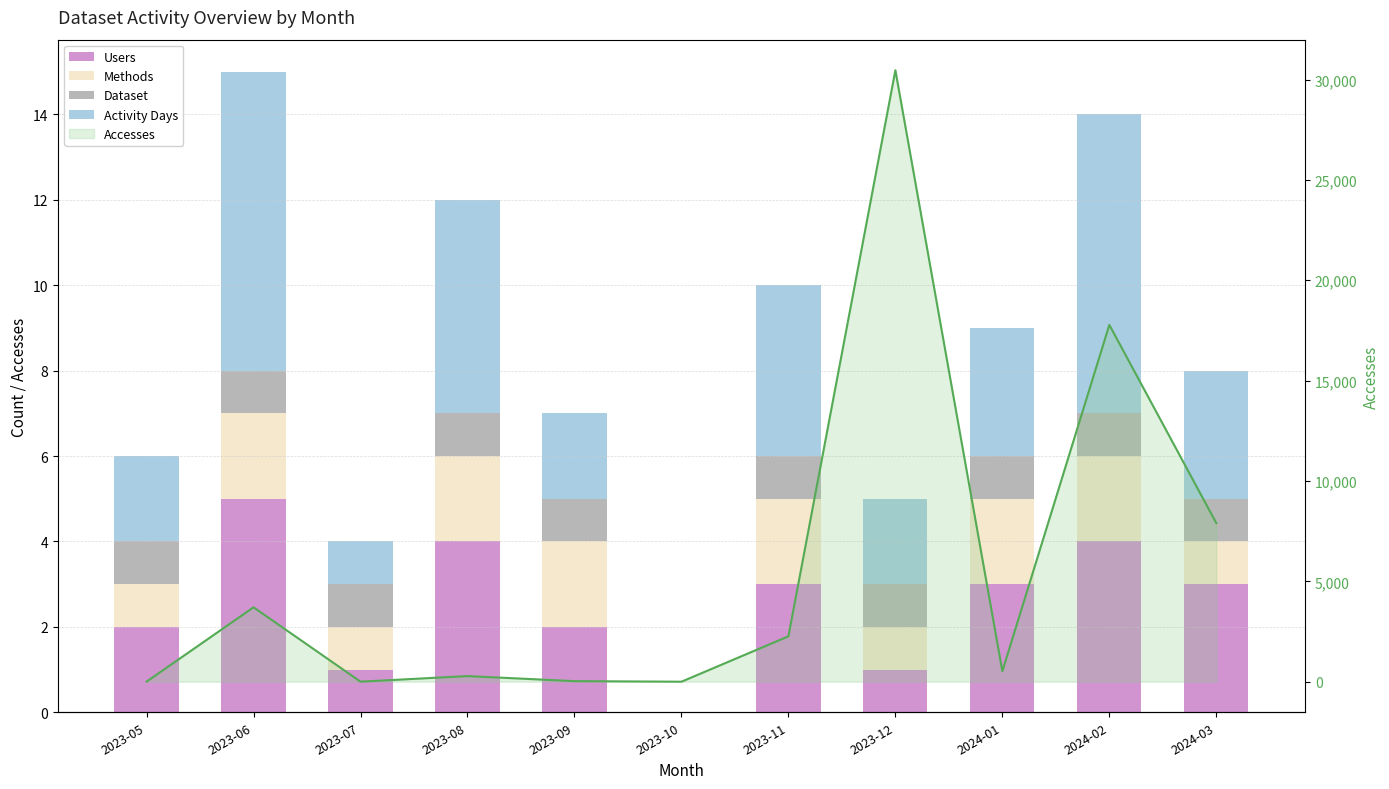

The Accesses (line) series shows 49 at 2023-09. True or false?

False